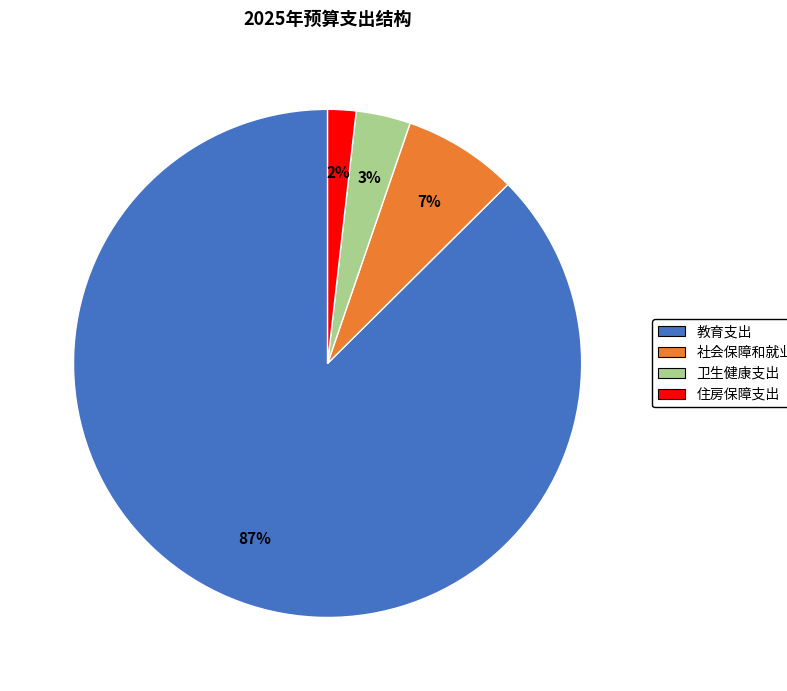

Rank the categories by value from lowest to highest.

住房保障支出, 卫生健康支出, 社会保障和就业支出, 教育支出